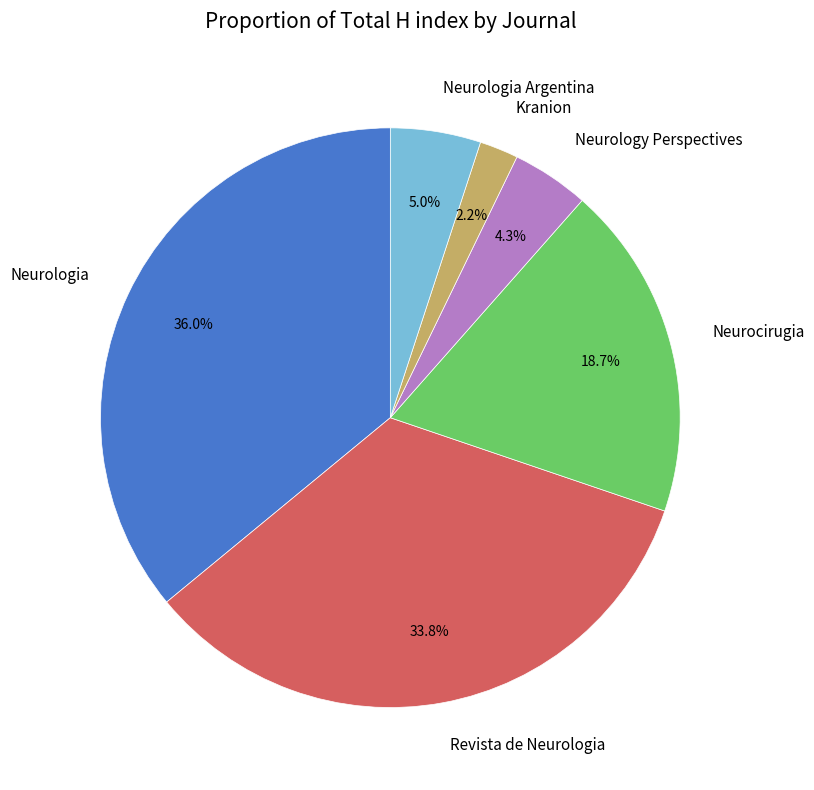

Which has a higher value, Neurologia Argentina or Neurologia?

Neurologia